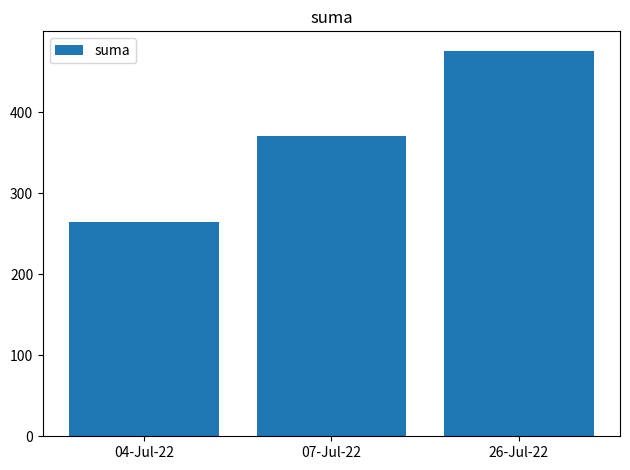

Does the chart contain any negative values?

No